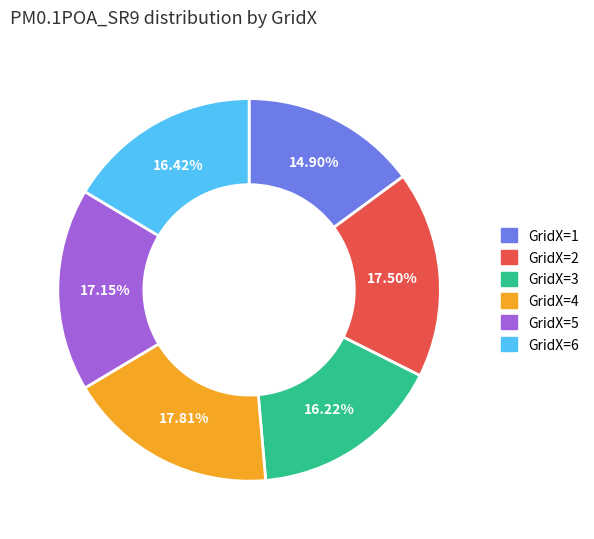

To the nearest percent, what is the combined percentage of GridX=6 and GridX=3?

33%